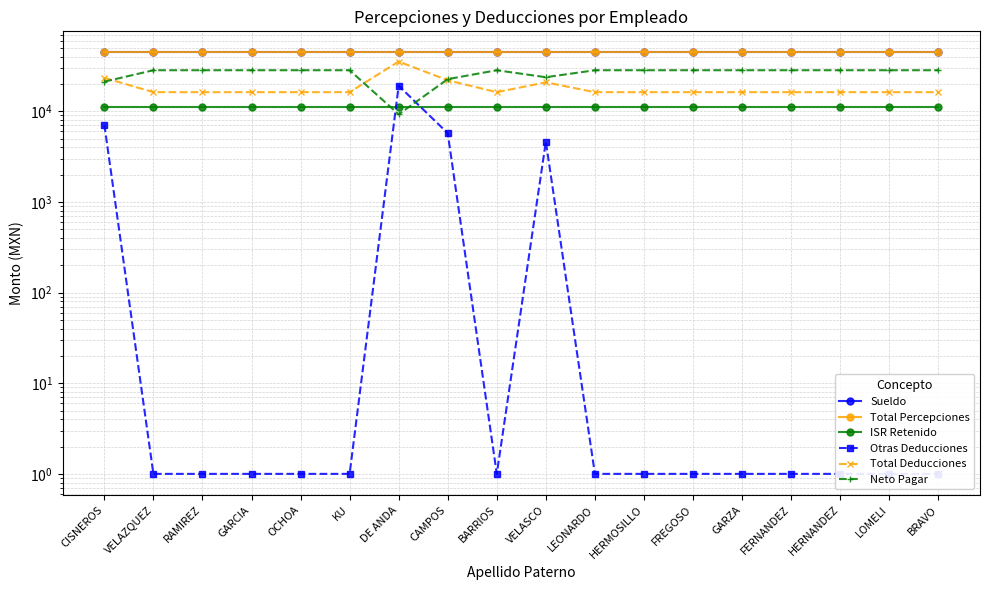

What are all the series names shown in the legend?

Sueldo, Total Percepciones, ISR Retenido, Otras Deducciones, Total Deducciones, Neto Pagar